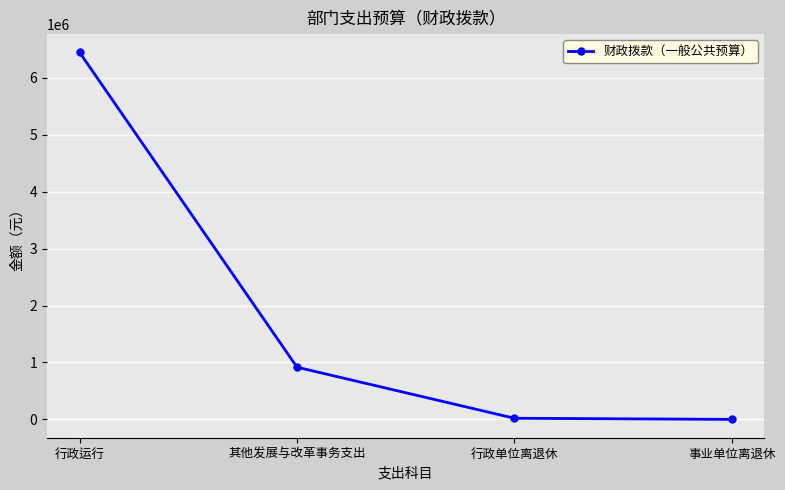

What is the greatest value displayed?

6440908